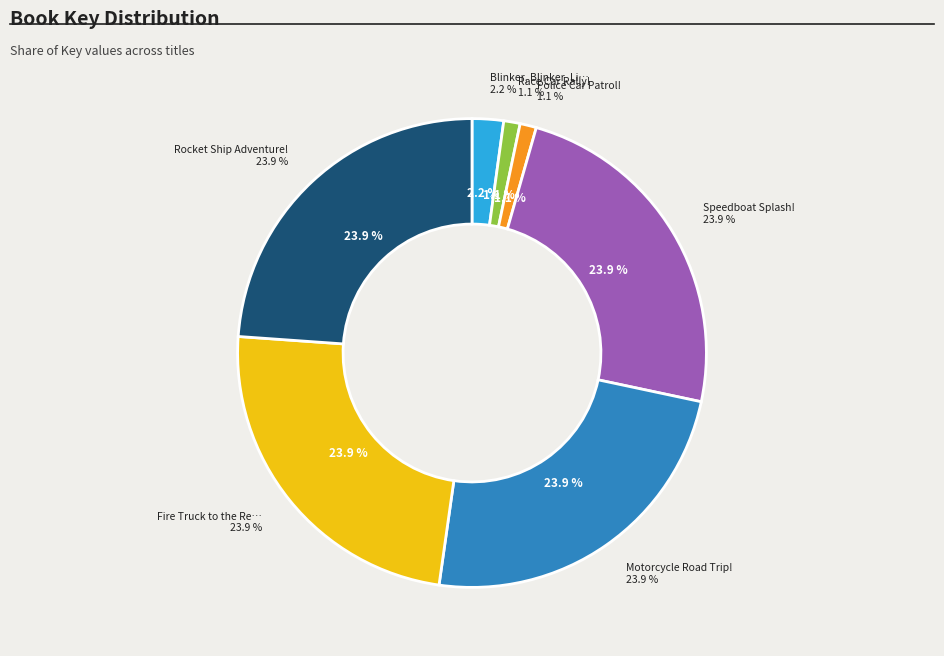

To the nearest percent, what portion does Speedboat Splash! represent?

24%